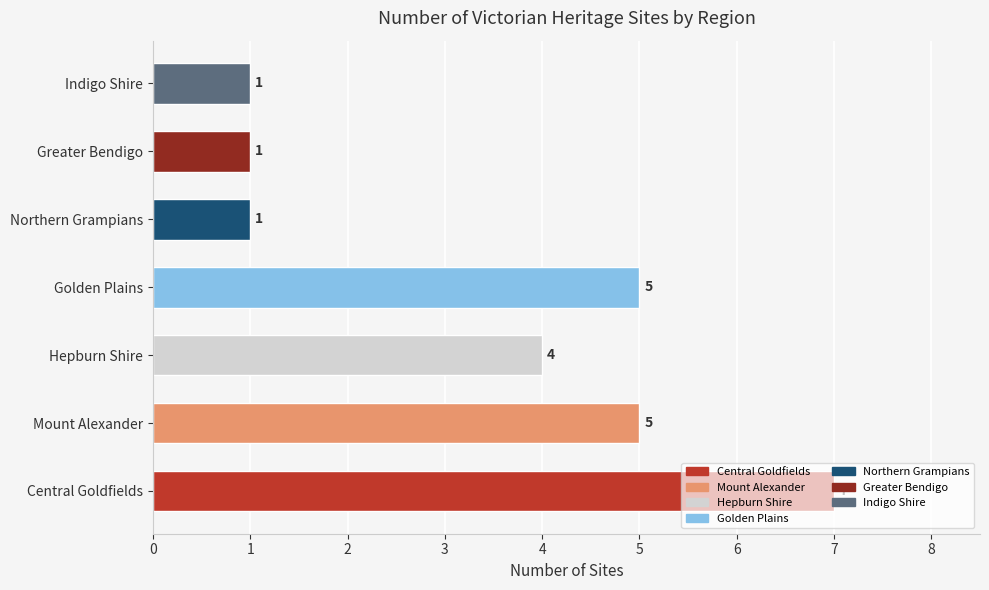

Between Central Goldfields and Northern Grampians, which is larger?

Central Goldfields